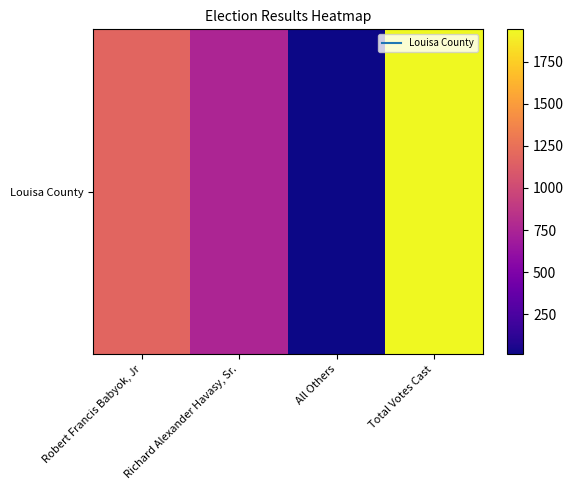

Approximately how many times larger is the value at Robert Francis Babyok, Jr compared to Richard Alexander Havasy, Sr.?

1.6